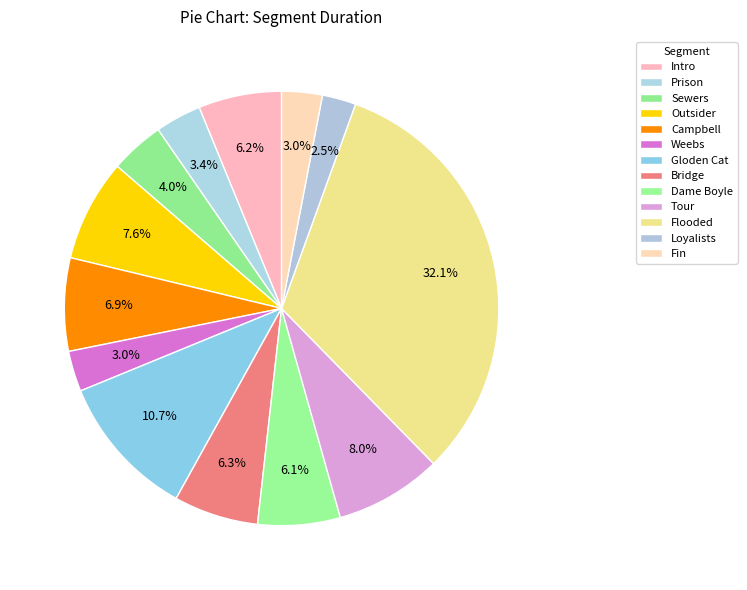

How many segments does this pie chart have?

13